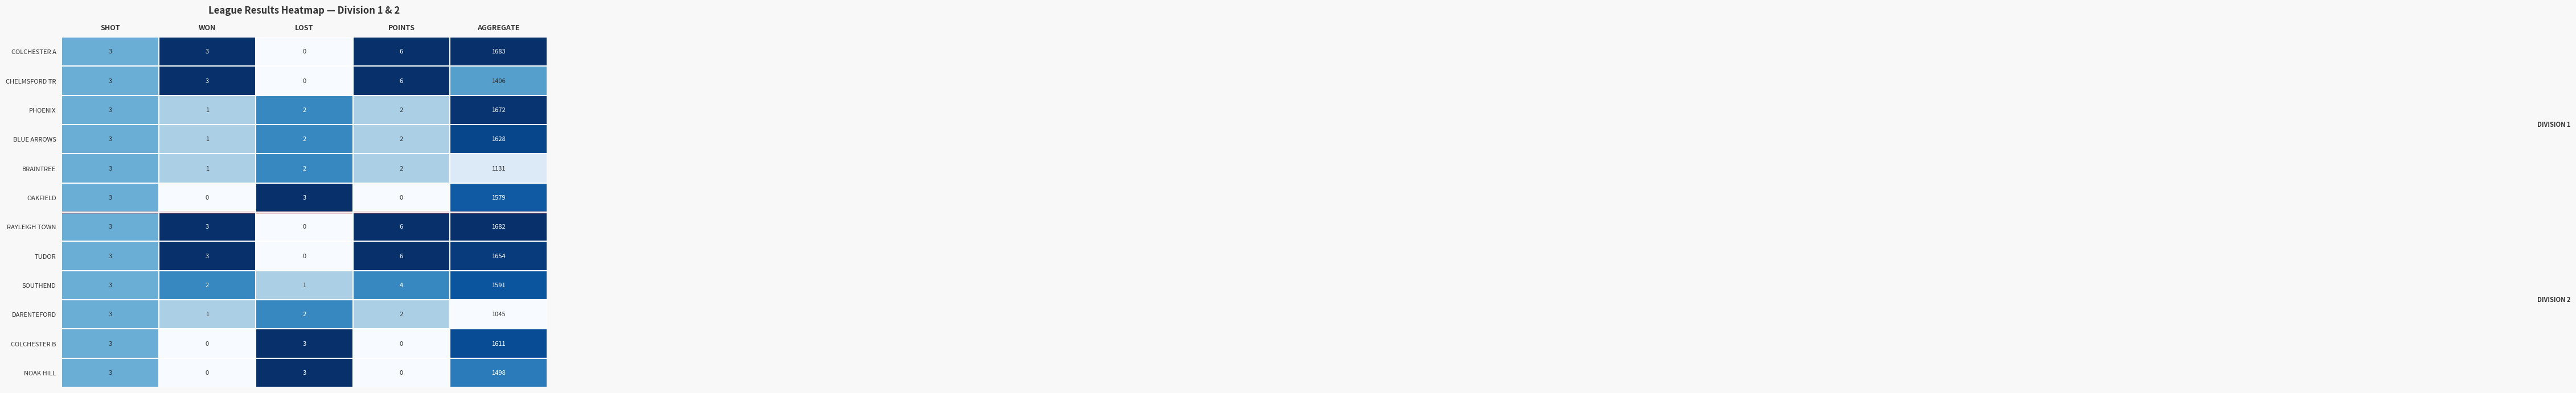

How many categories are shown in the chart?

5